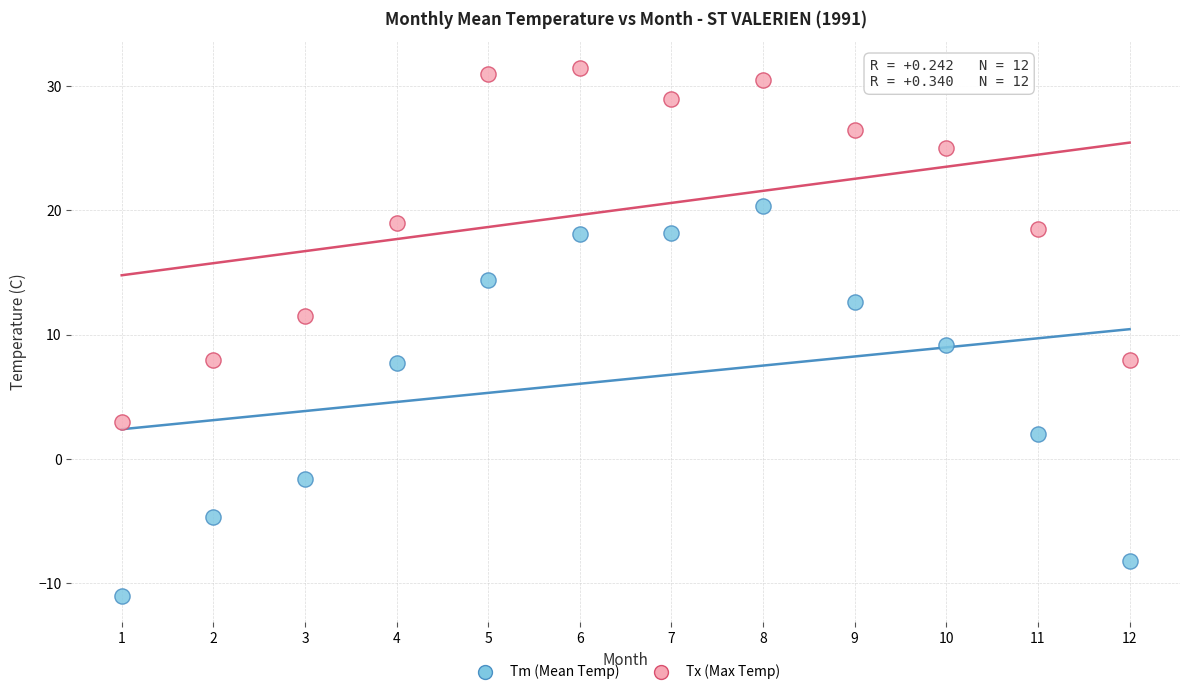

What are all the series names shown in the legend?

Tm (Mean Temp), Tx (Max Temp)